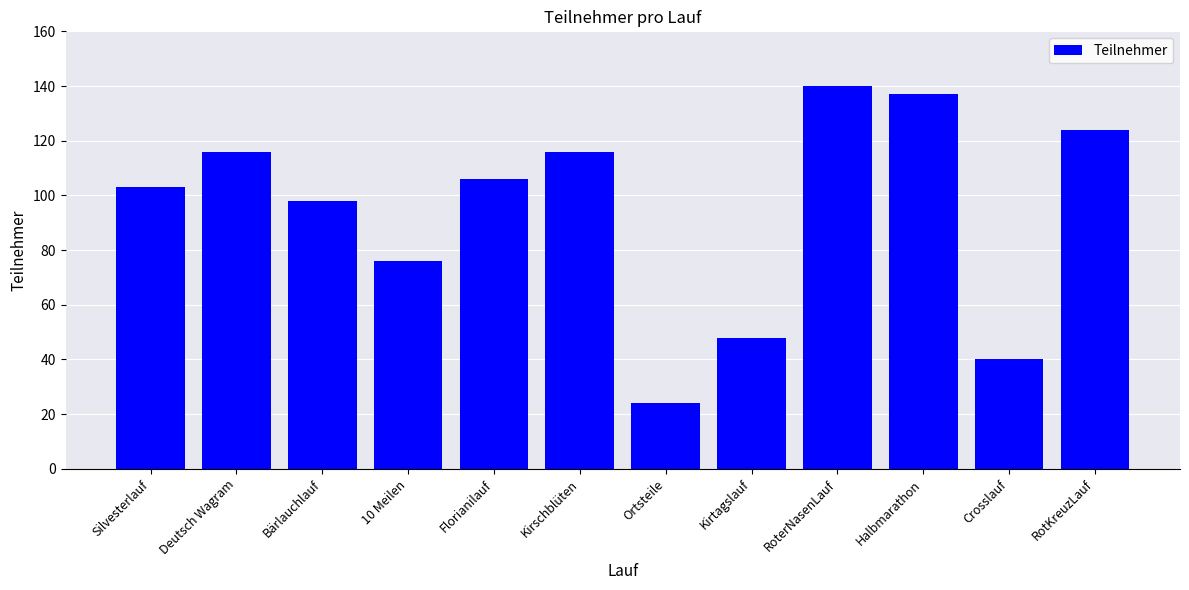

How many categories are shown in the chart?

12